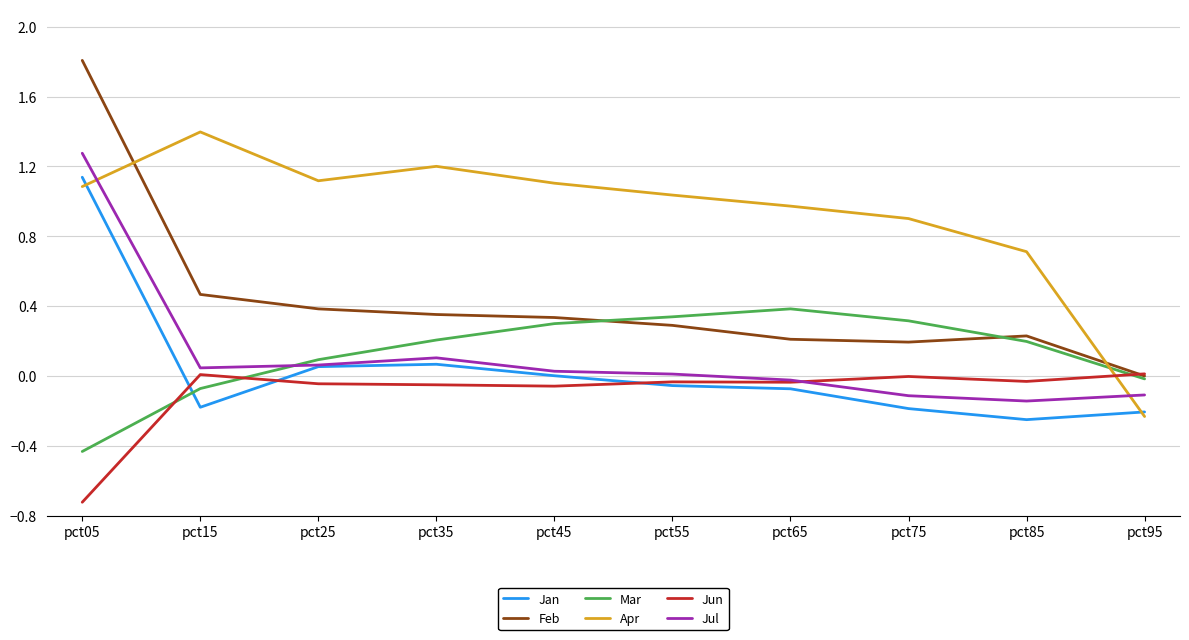

How many lines are shown in the chart?

6